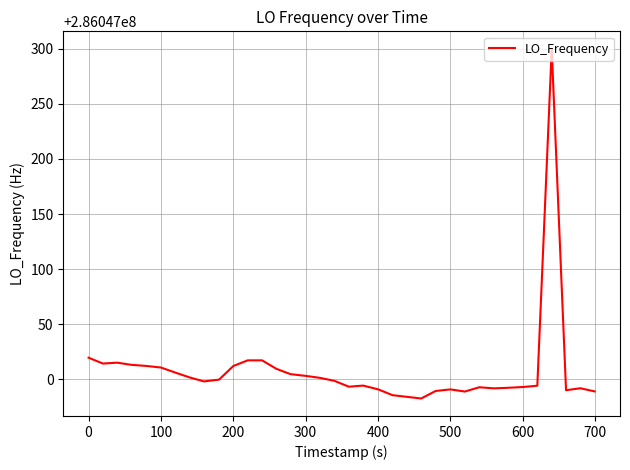

What is the greatest value displayed?

286047299.9